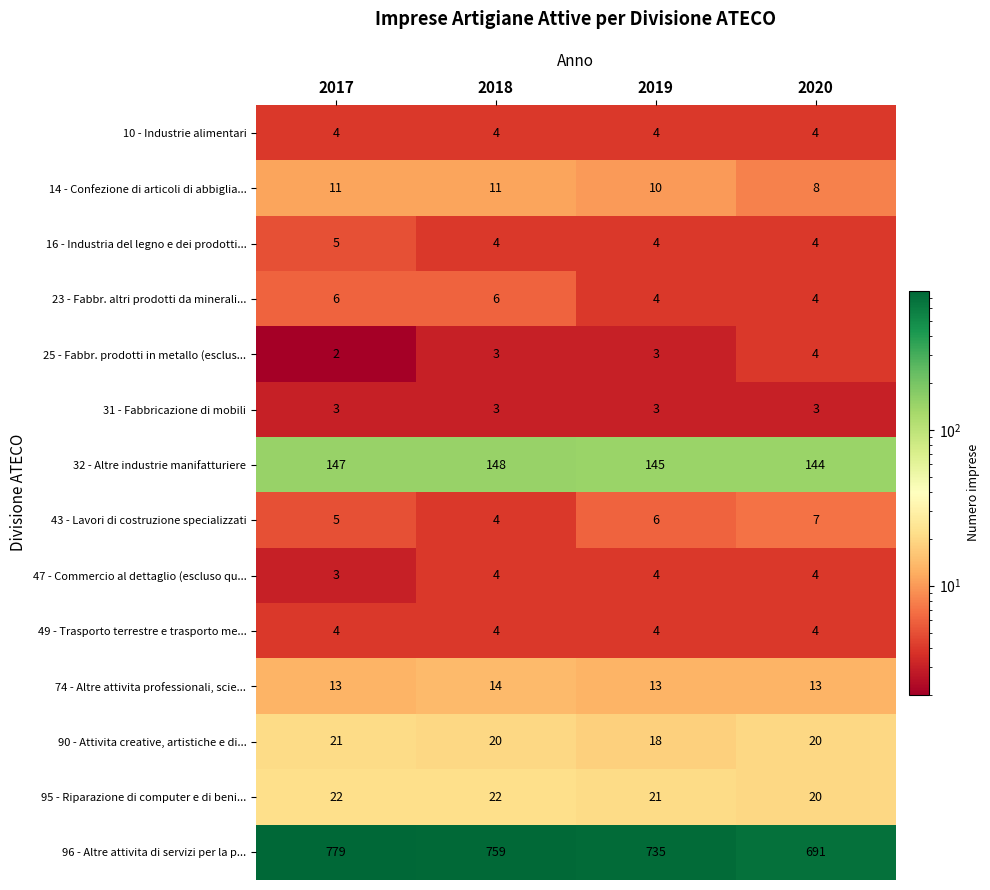

How many categories are shown in the chart?

4